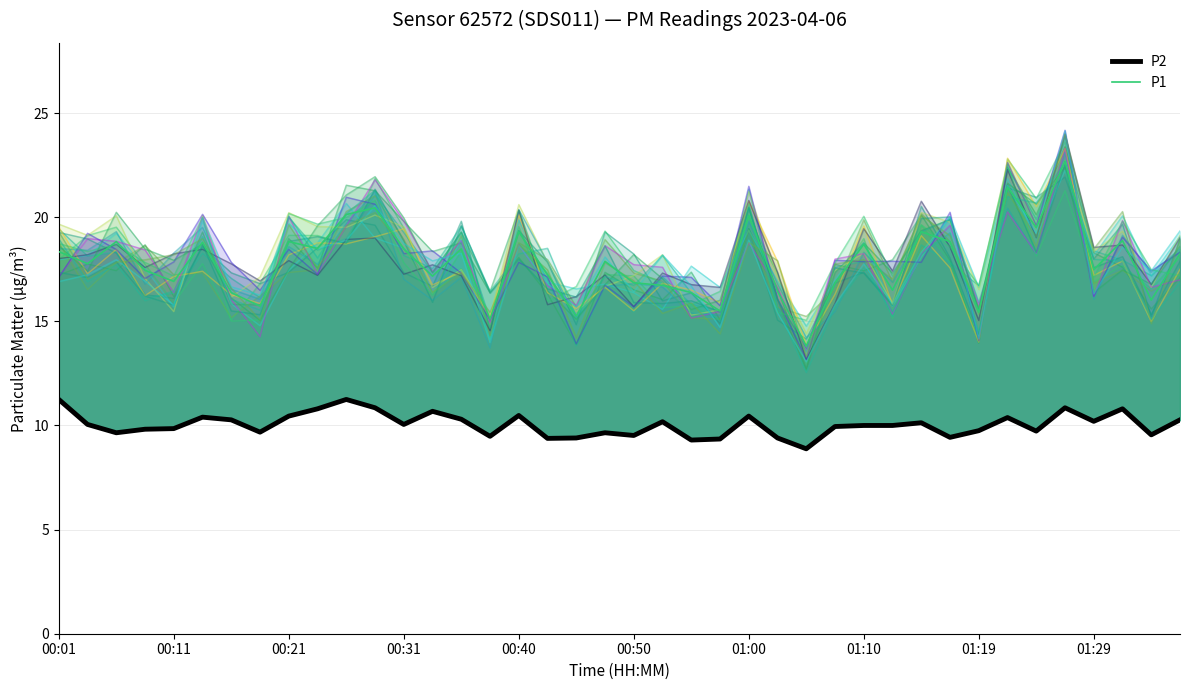

Between 23 and 32, which series saw the biggest shift?

P2